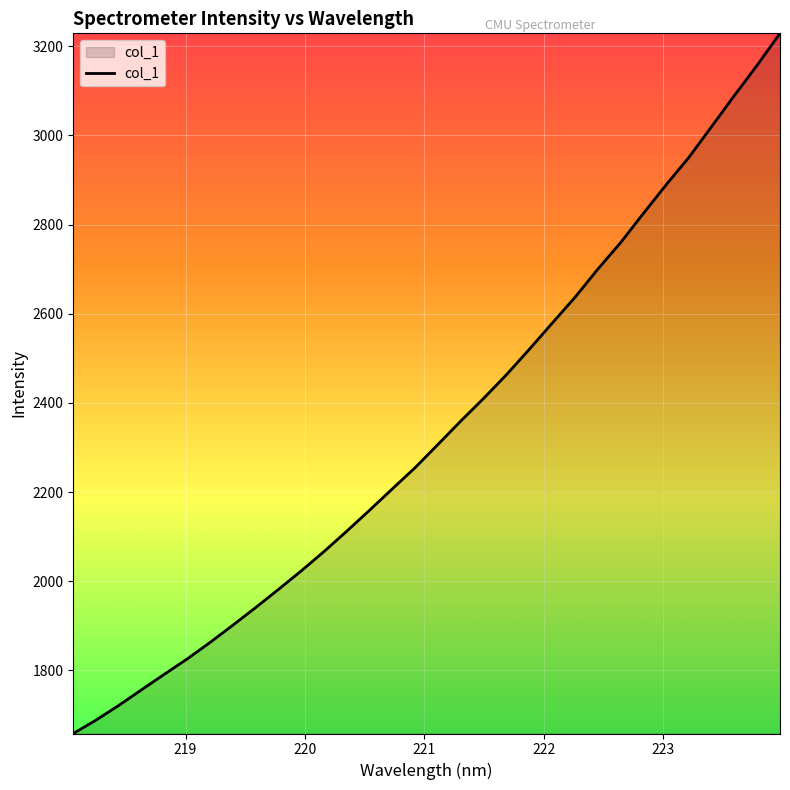

What is the sum of all values?

74861.8